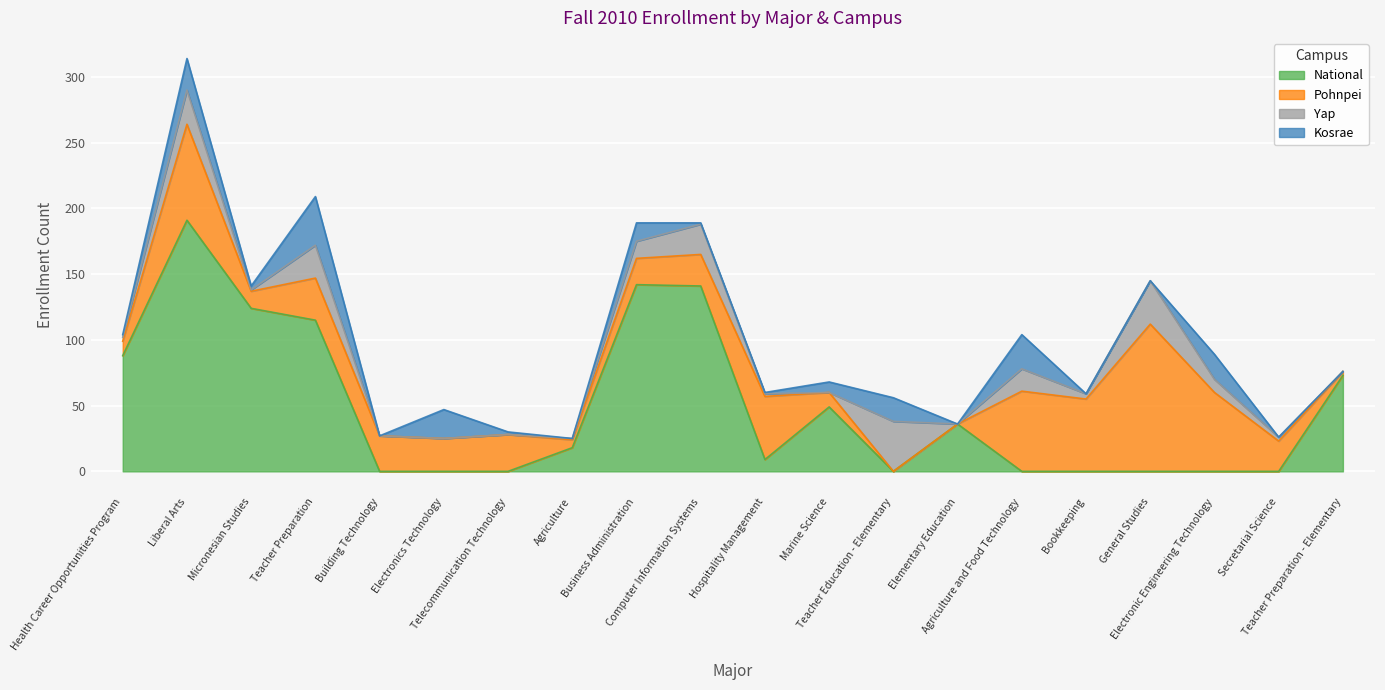

How many series are shown in this chart?

4